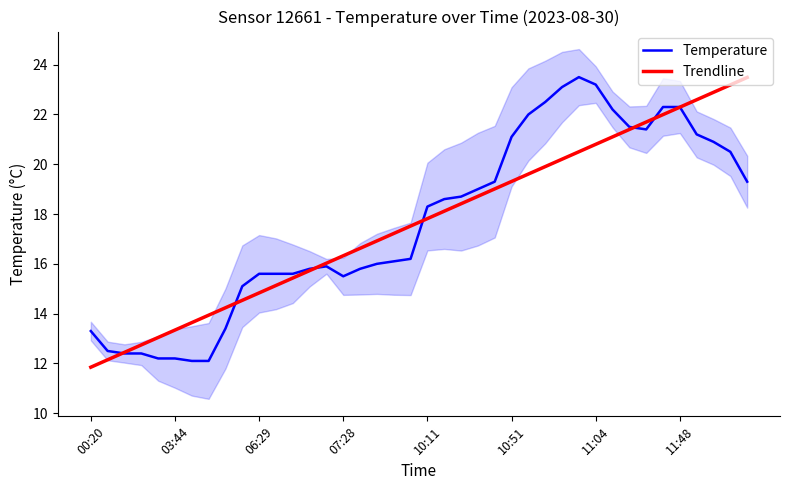

What position from the right is 16?

24